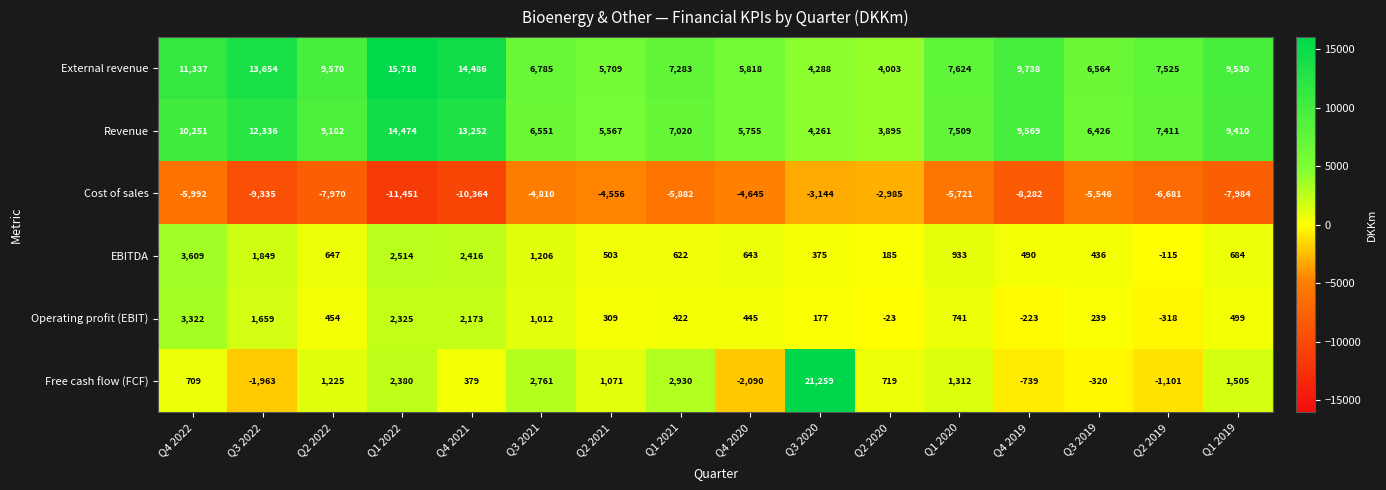

What is the maximum value for Free cash flow (FCF)?

21259